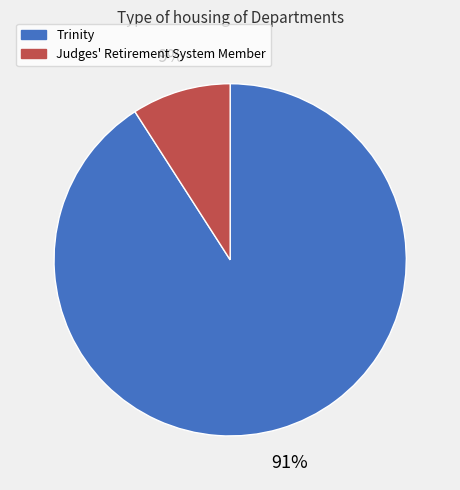

How many segments does this pie chart have?

2